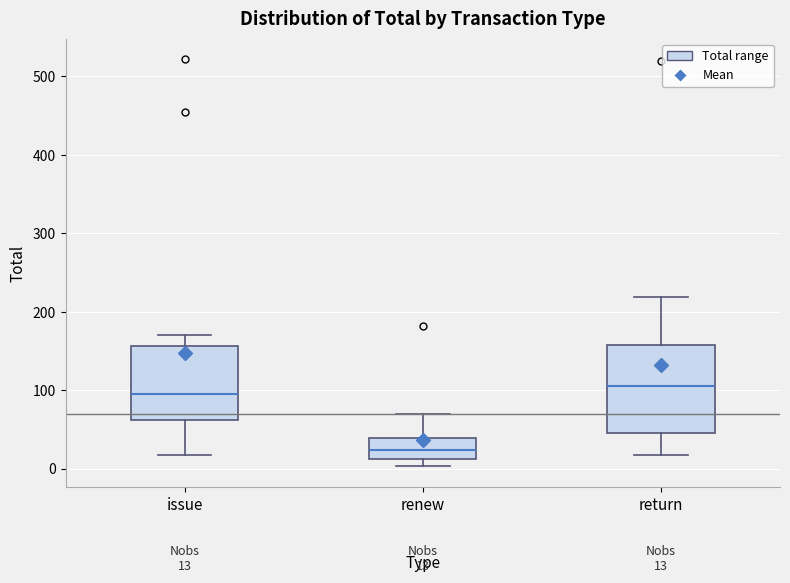

Comparing the boxes themselves (not the whiskers), which one is the tallest?

return